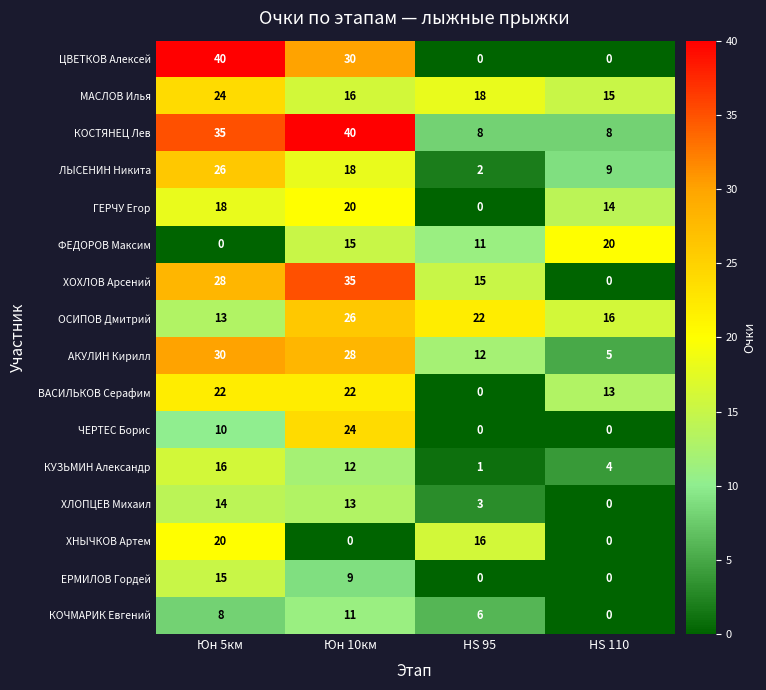

At how many categories does at least one series exceed 6?

4